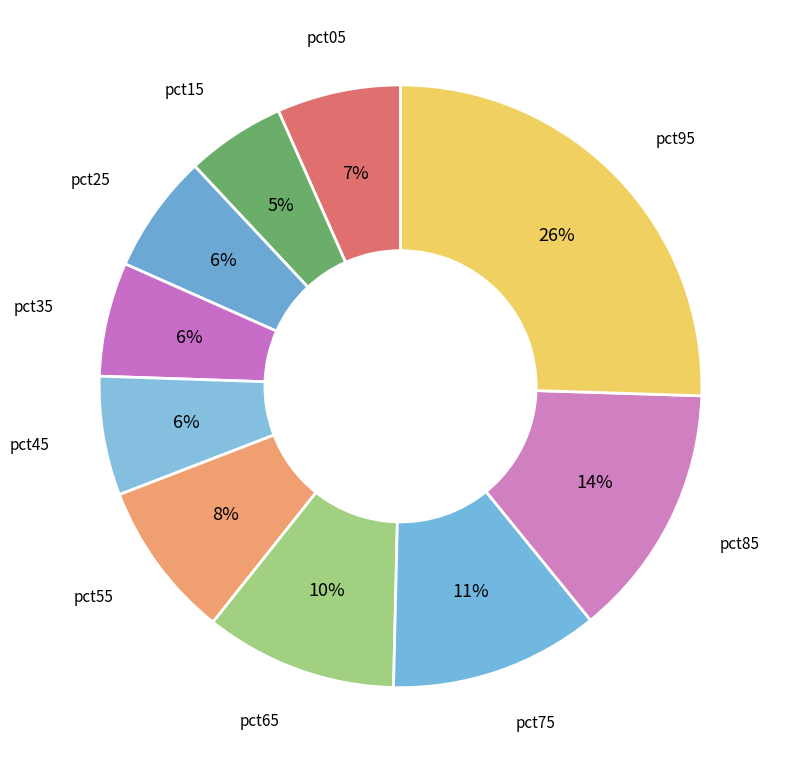

Does any single category account for the majority?

No